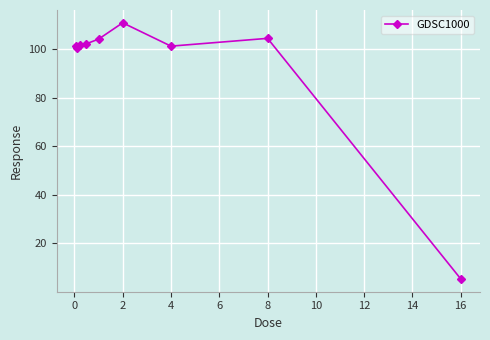

What is the sum of all values?

830.8